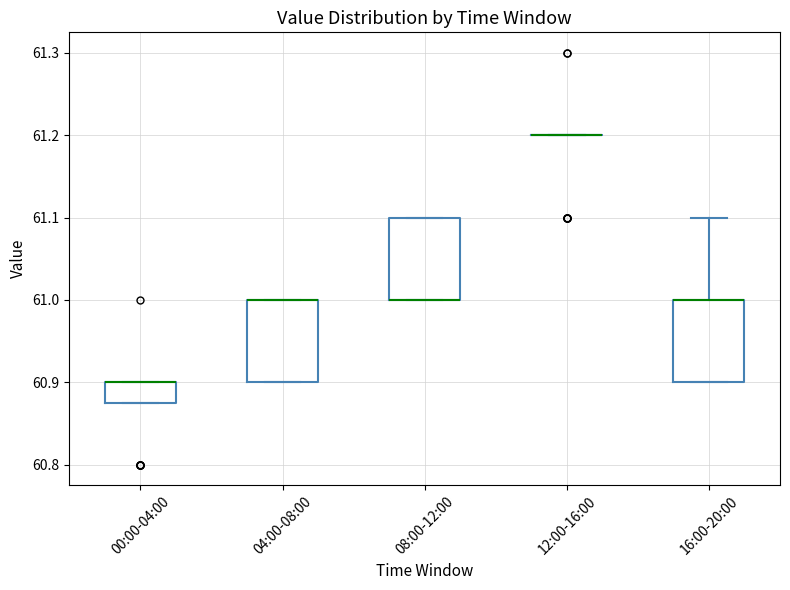

Where is the upper edge of the box for 04:00-08:00 on the y-axis? The values are not printed on the chart, so give them approximately, as read against the axis.

61.00